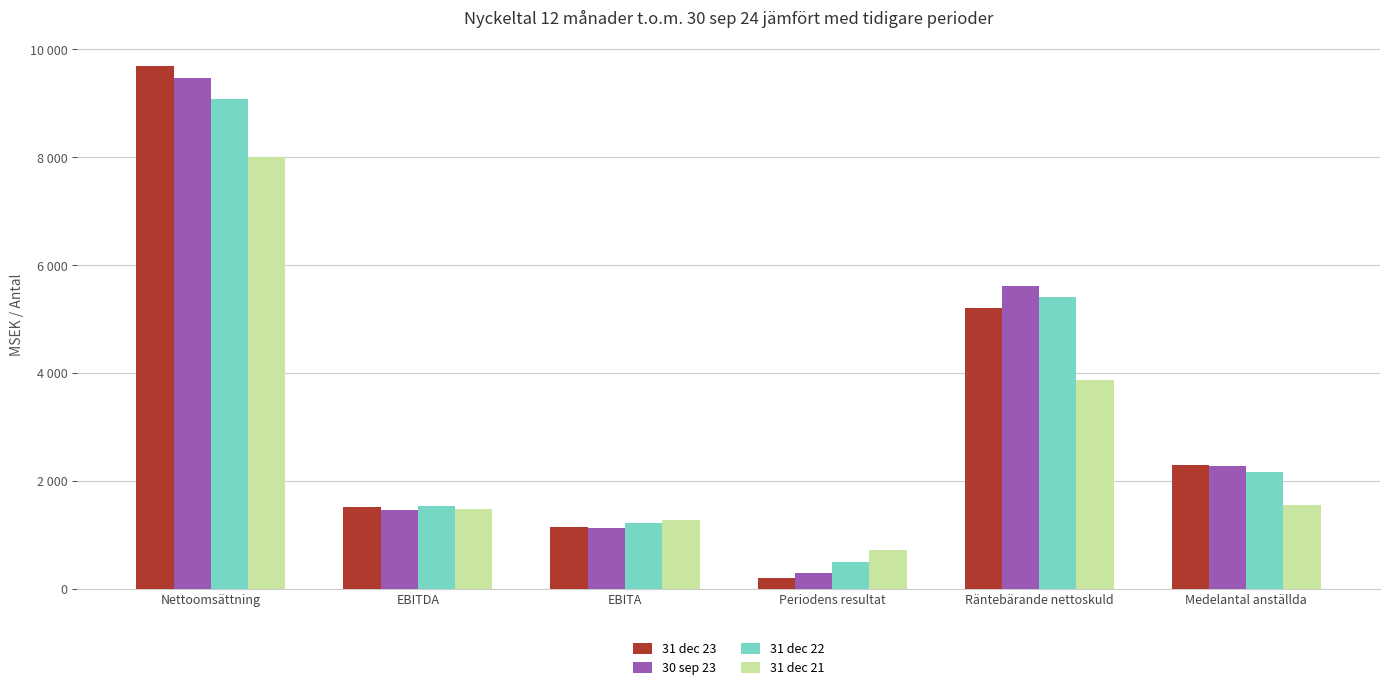

At which category does the chart reach its minimum across all series?

Periodens resultat